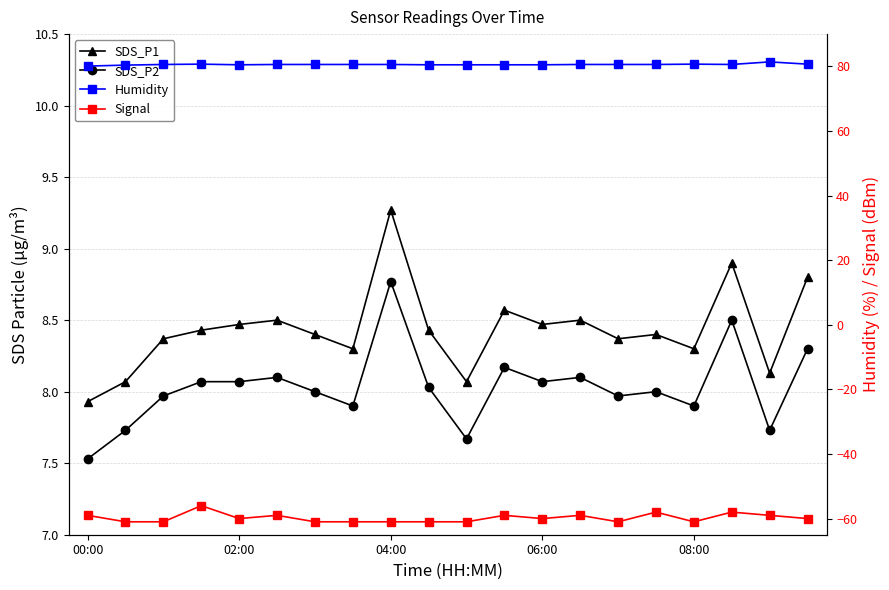

Between 14 and 16, which is larger?

14